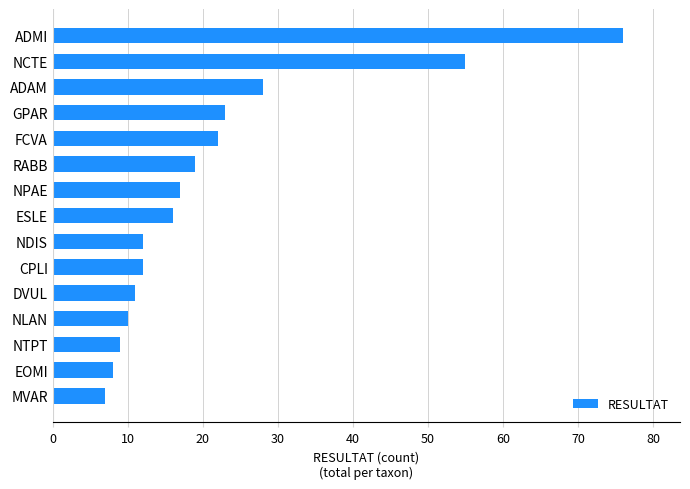

Between NCTE and NDIS, which is larger?

NCTE